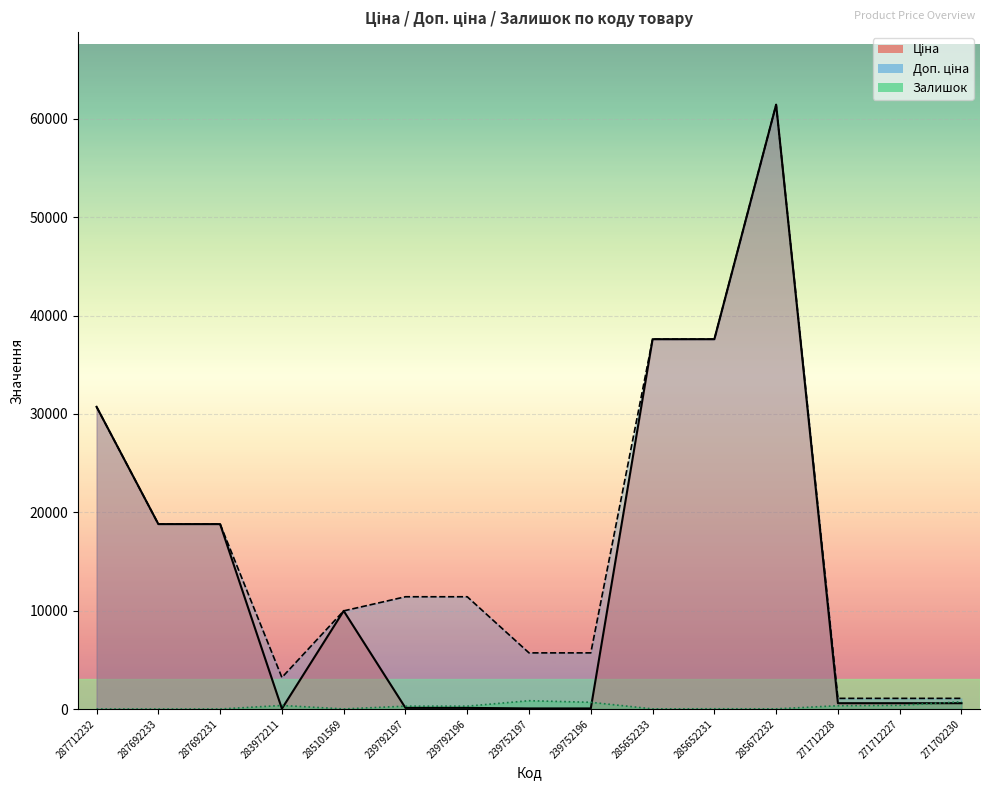

Where is the first local maximum for Ціна?

285101569